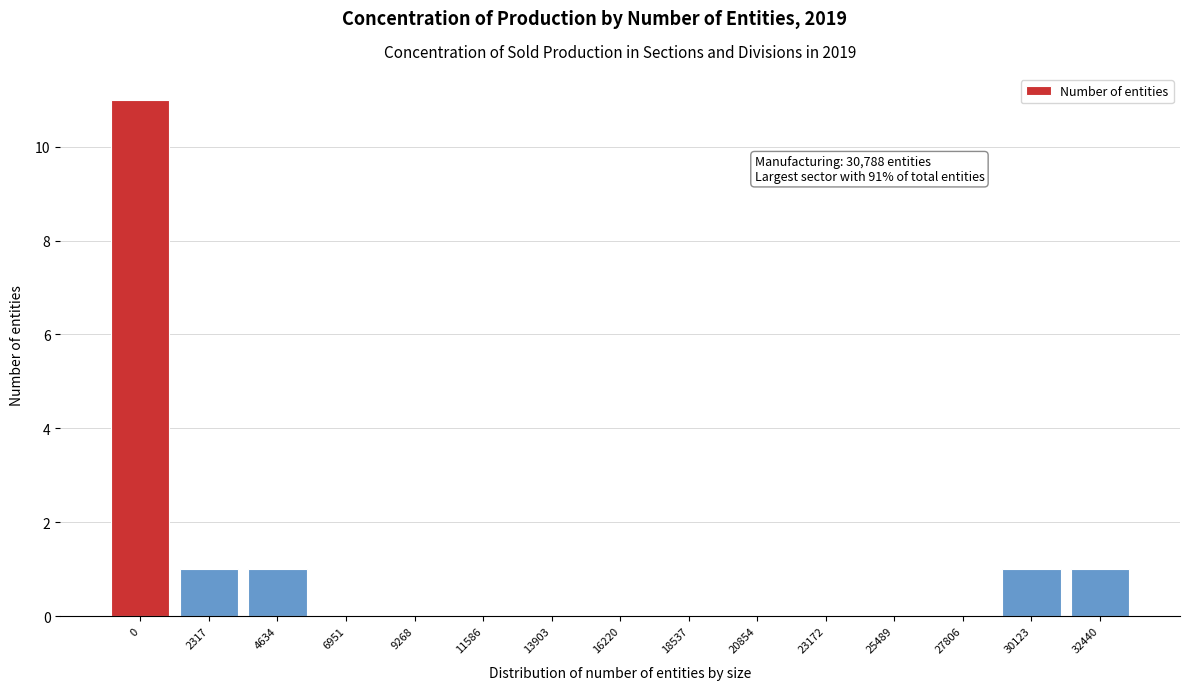

Reading left to right, extract all data points from this chart.

0=11	2317=1	4634=1	6951=0	9268=0	11586=0	13903=0	16220=0	18537=0	20854=0	23172=0	25489=0	27806=0	30123=1	32440=1